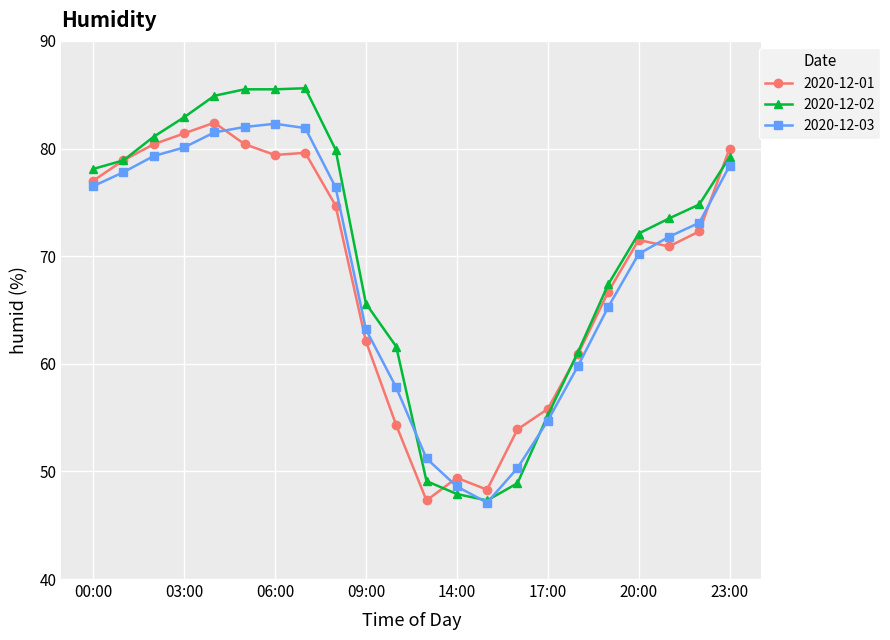

What is the value of the 2020-12-02 point at the 3rd from the left?

81.1